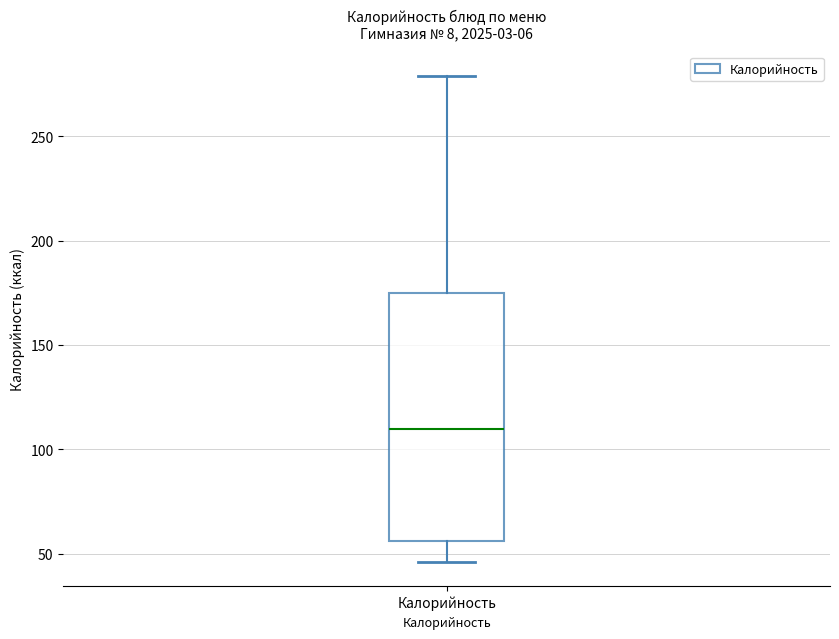

Where is the upper edge of the box for Калорийность on the y-axis? The values are not printed on the chart, so give them approximately, as read against the axis.

175